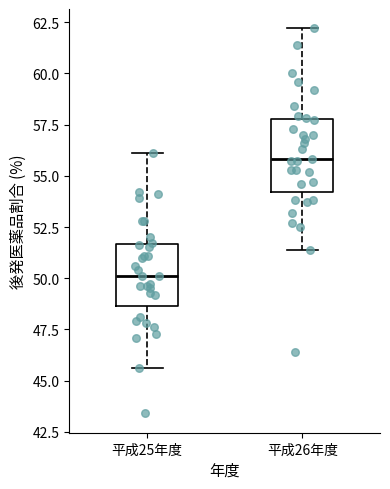

Which box is the tallest, from its lower edge to its upper edge?

平成26年度